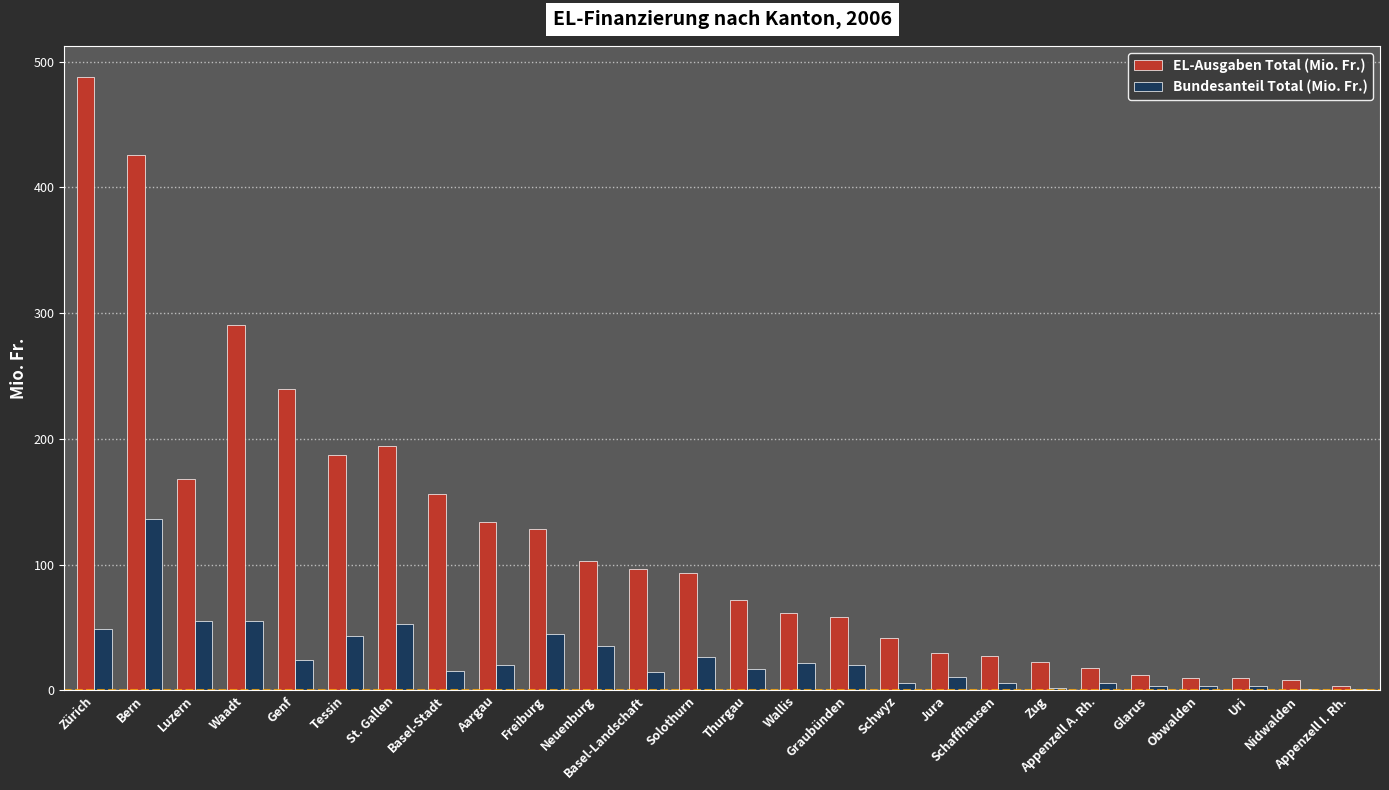

What is the sum of all EL-Ausgaben Total (Mio. Fr.) values?

3080.3